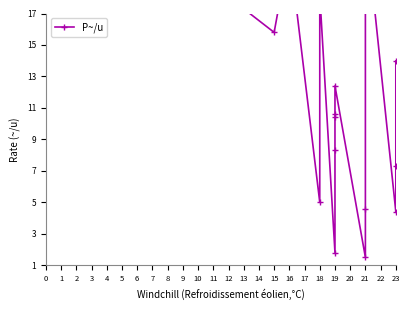

Does the chart have visible grid lines?

No